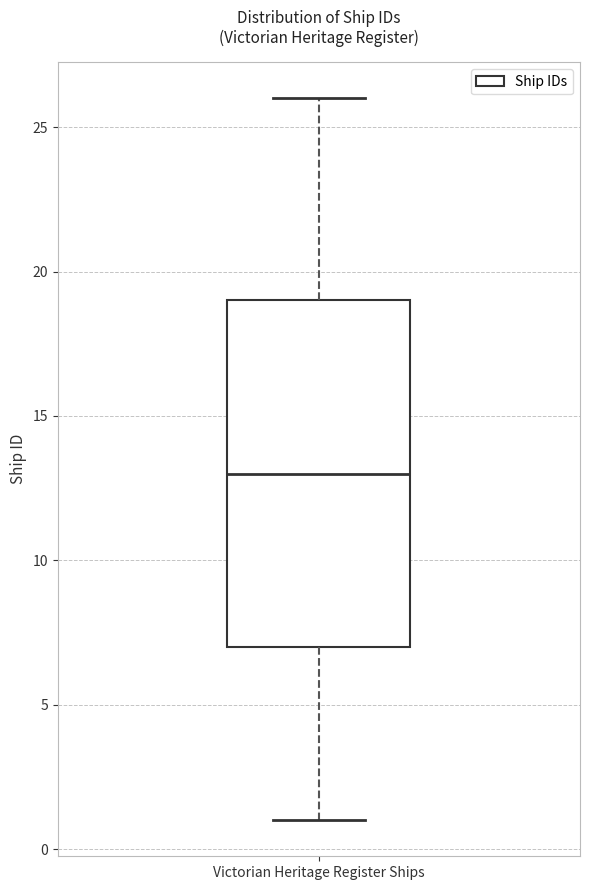

Where does the median line of the box for Victorian Heritage Register Ships sit on the y-axis? The values are not printed on the chart, so give them approximately, as read against the axis.

13